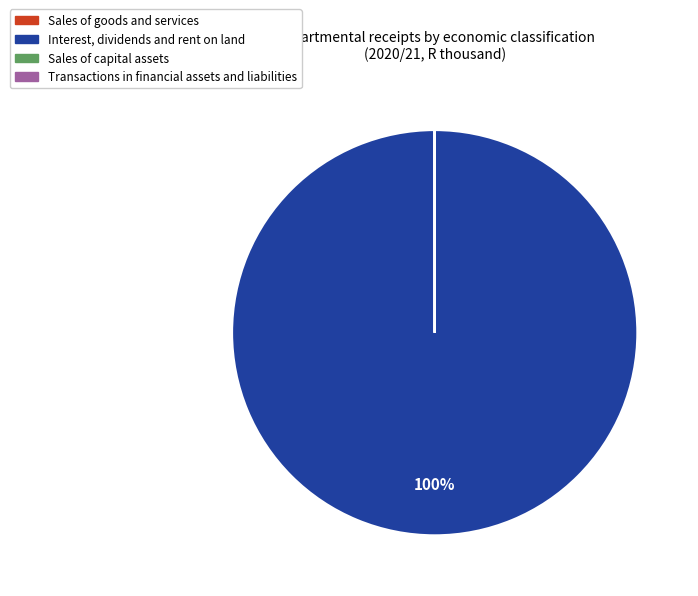

Does any single category account for the majority?

Yes